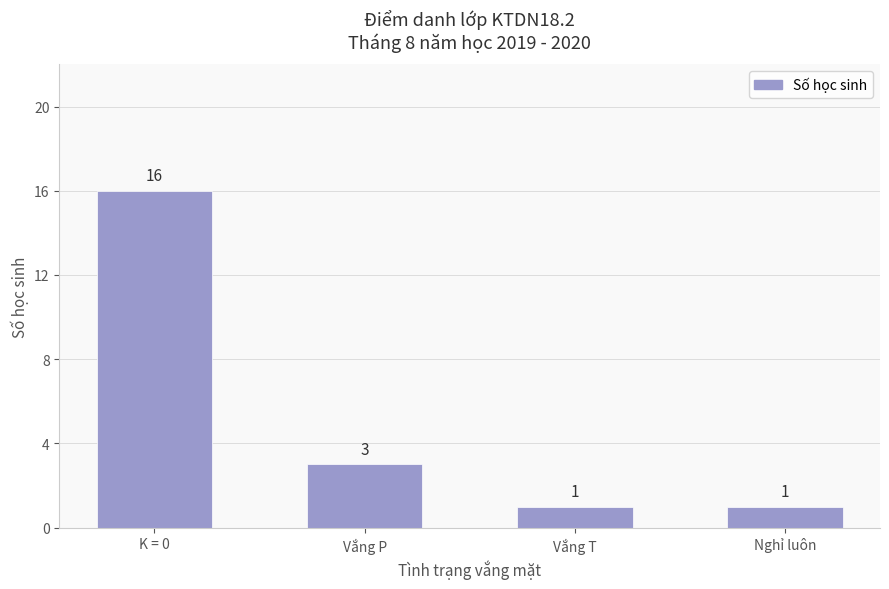

Where is the data nearest to the value 8?

Vắng P